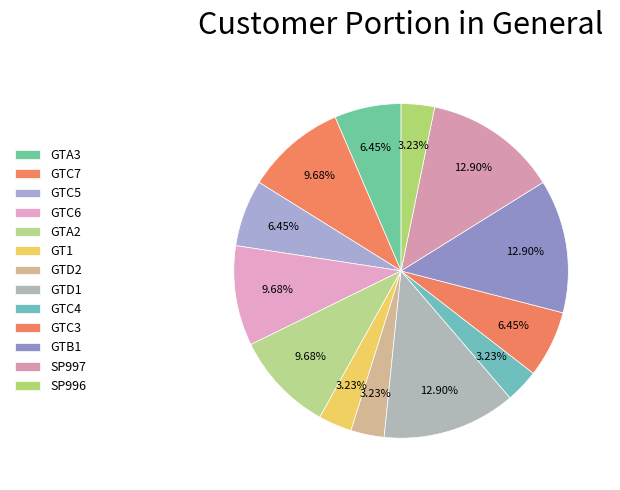

How many slices are in this pie chart?

13